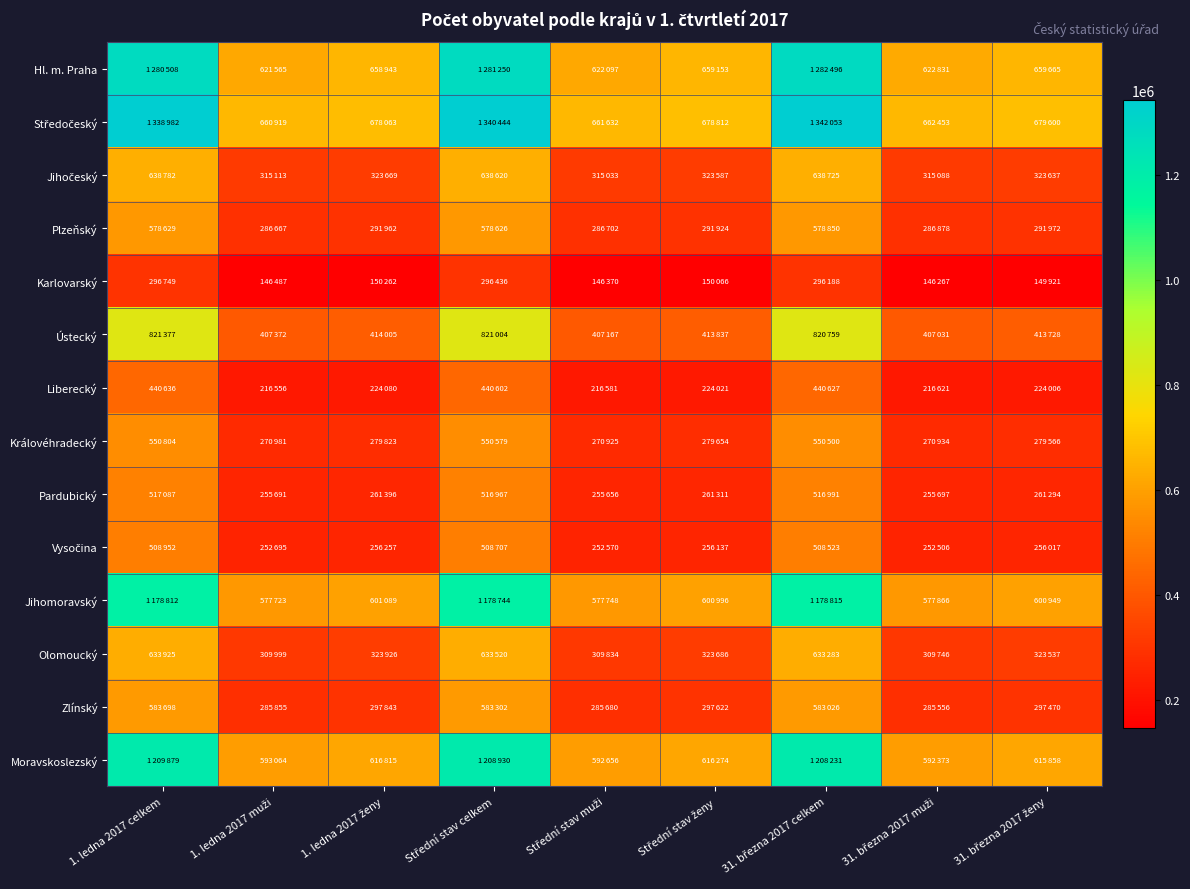

Which series has the largest total across all categories?

Středočeský